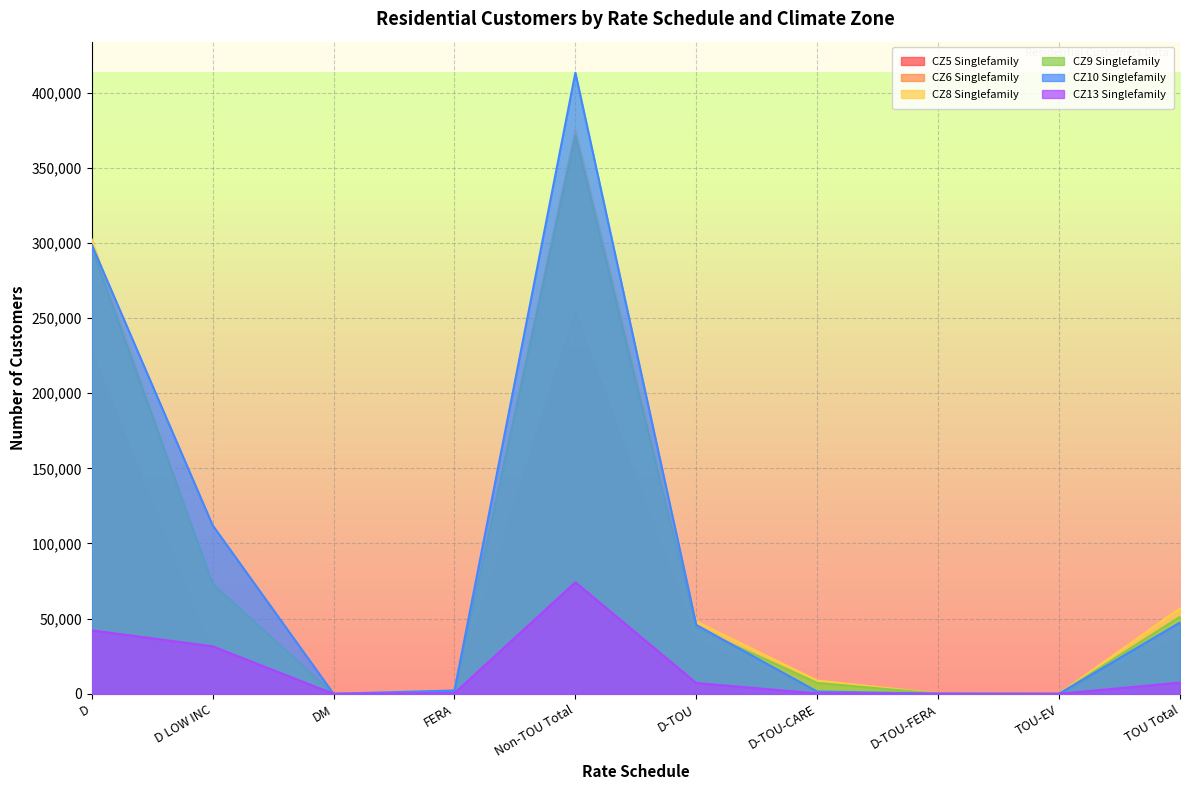

The CZ6 Singlefamily series shows 227387 at D. True or false?

True